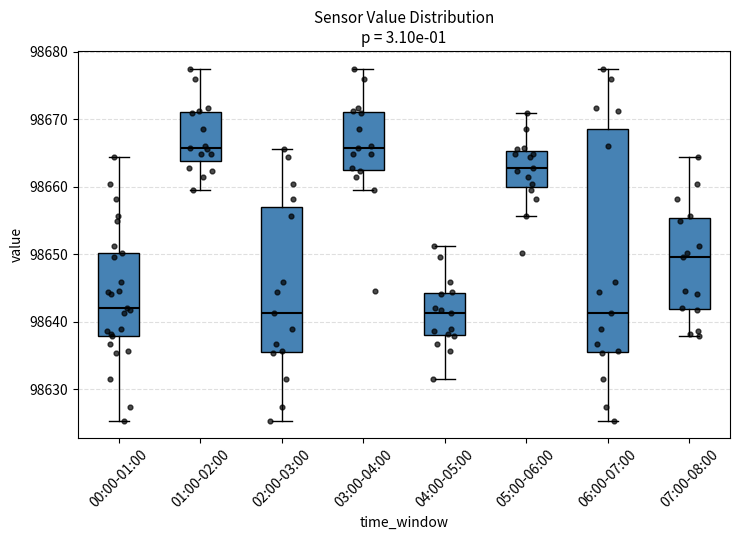

Which box is the tallest, from its lower edge to its upper edge?

06:00-07:00